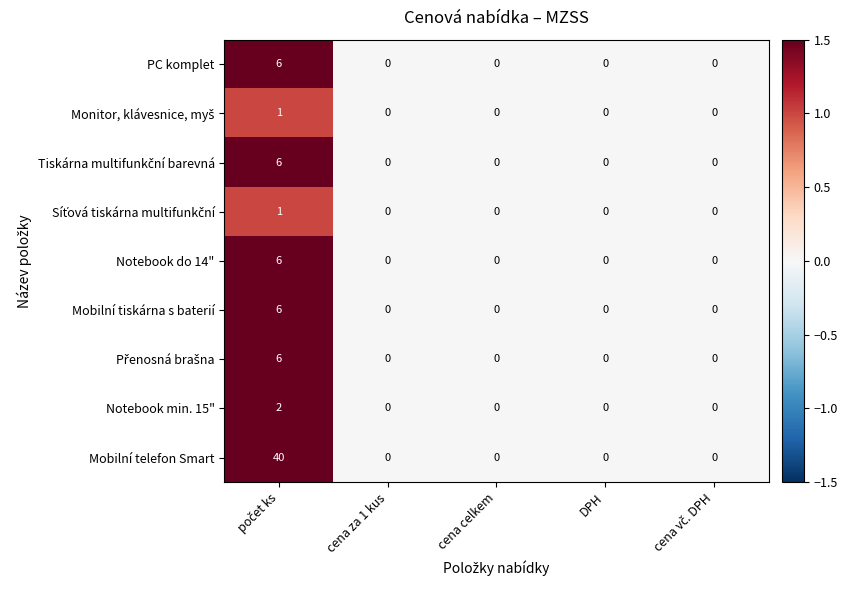

The value of Mobilní tiskárna s baterií at cena za 1 kus is -4. True or false?

False